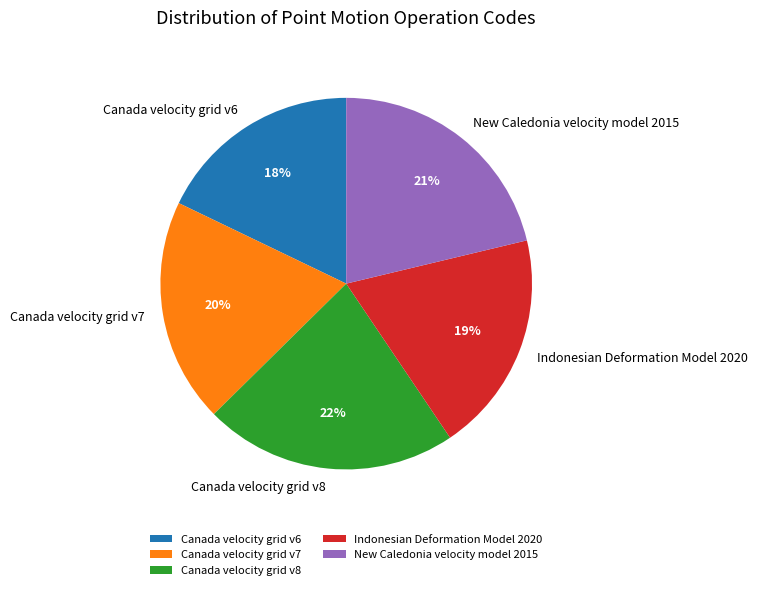

To the nearest percent, what portion does Canada velocity grid v7 represent?

20%